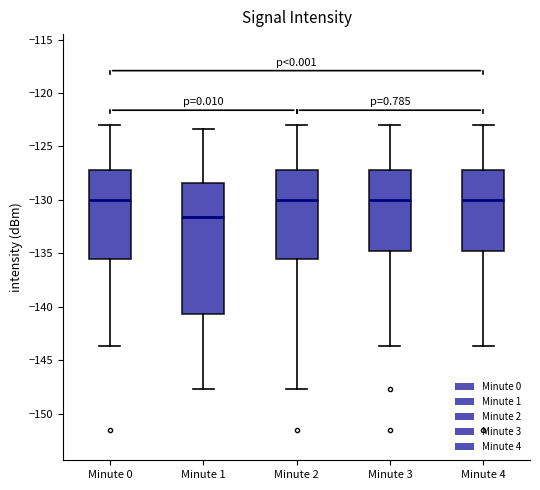

Where does the upper whisker of the box for Minute 0 end on the y-axis? The values are not printed on the chart, so give them approximately, as read against the axis.

-123.0